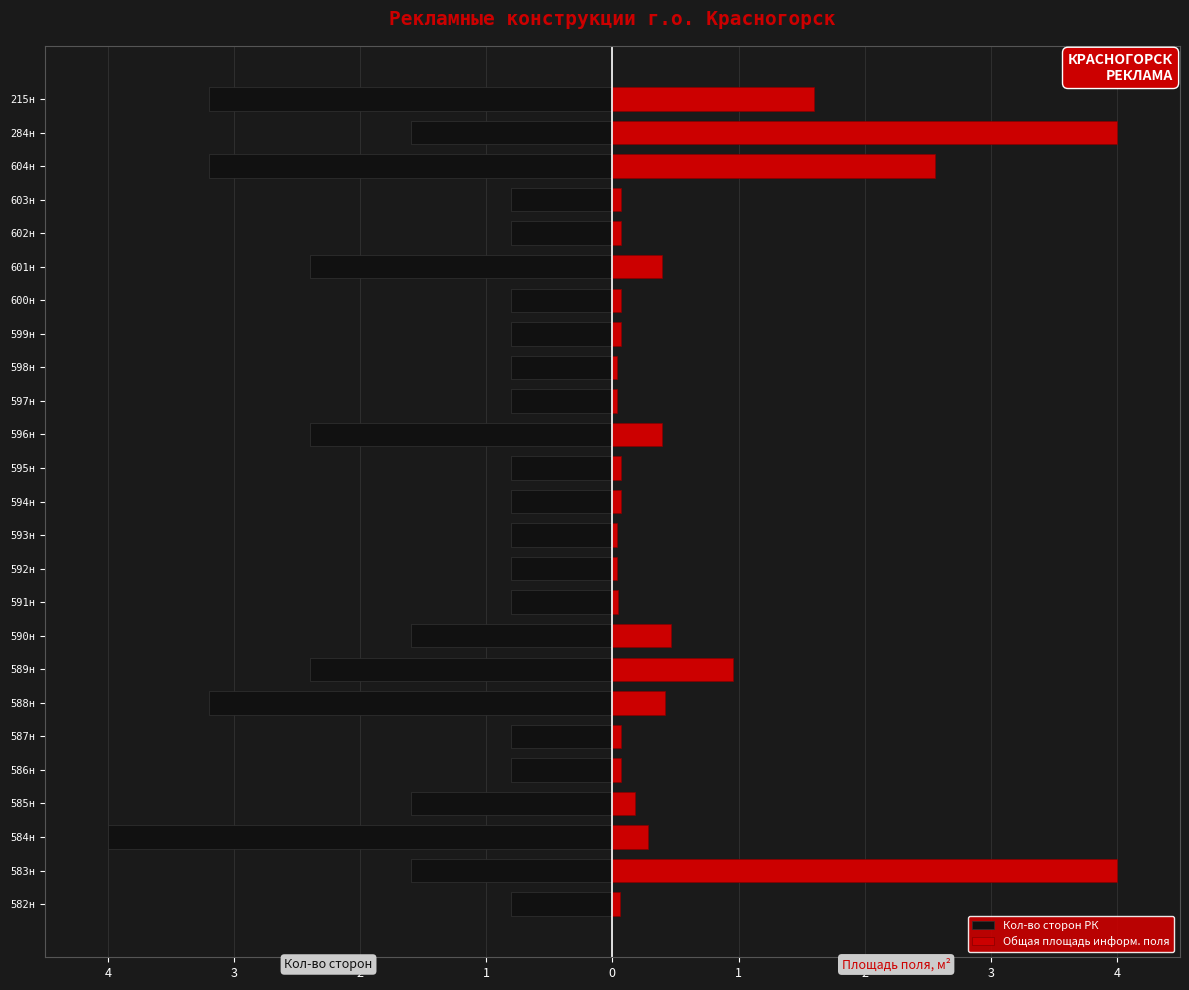

What is the smallest value displayed?

-4.0